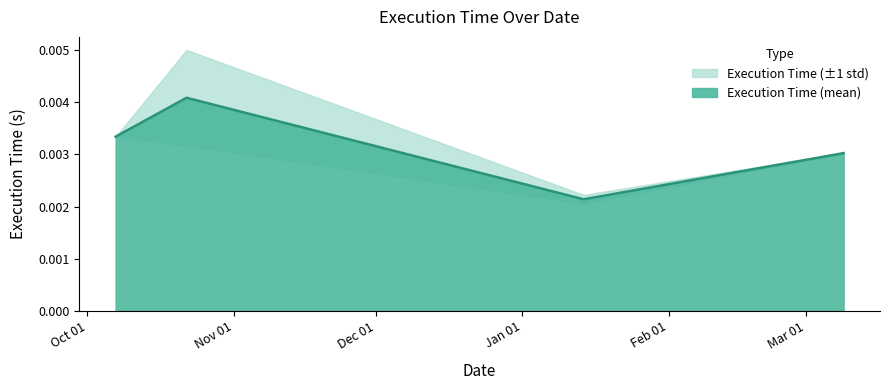

How many interior local valleys does the Execution Time (mean) series have?

1